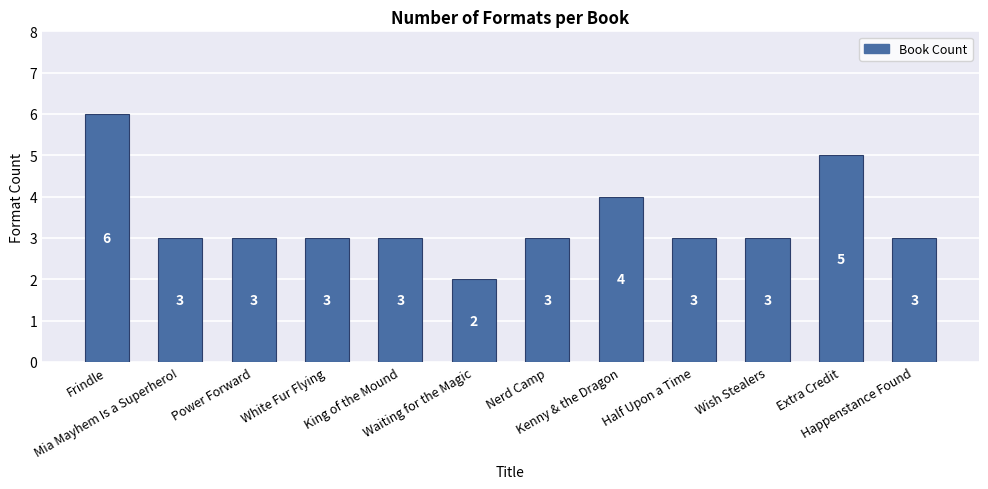

What is the value of the 10th bar from the left?

3